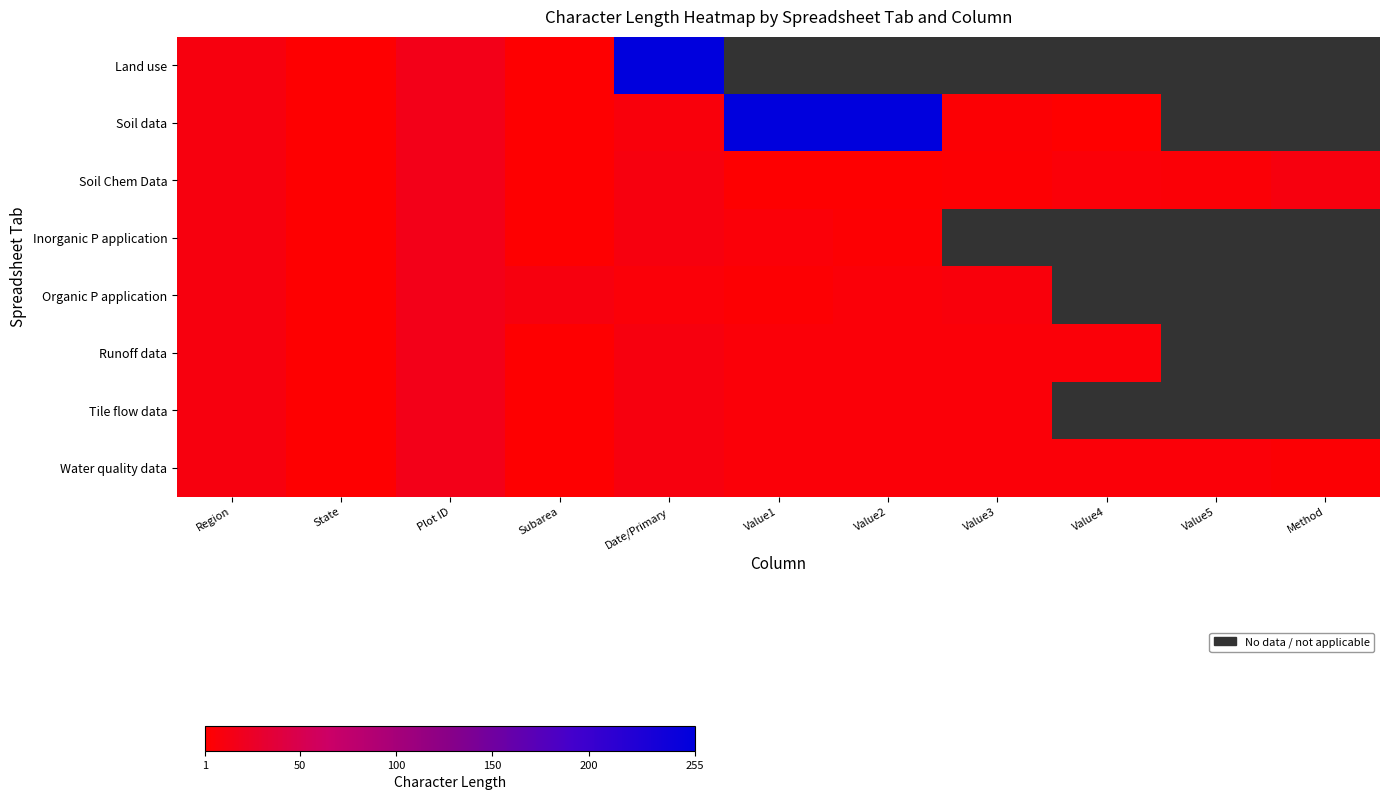

Is the value of Runoff data at Subarea greater than the value of Organic P application at Date/Primary?

No